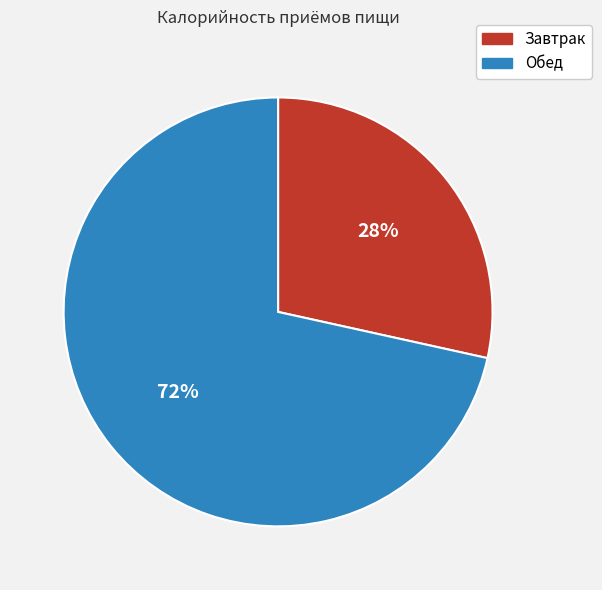

To the nearest percent, what is the average slice percentage?

50%